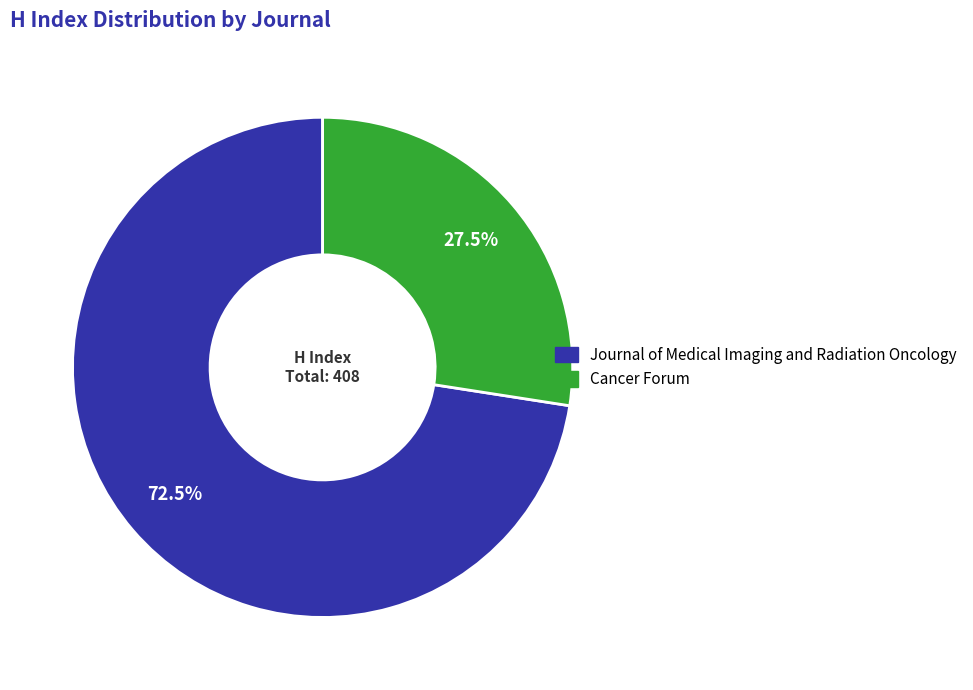

The Journal of Medical Imaging and Radiation Oncology slice represents 64% of the pie. True or false?

False